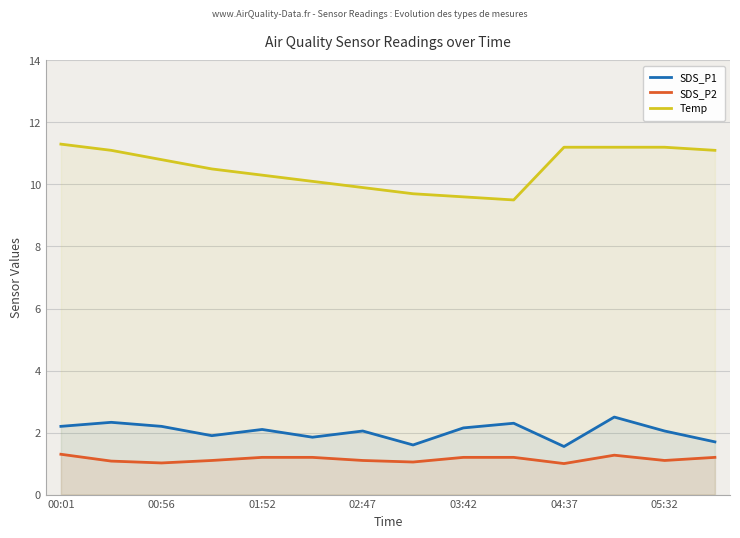

What is the lowest value of the SDS_P2 series?

1.0